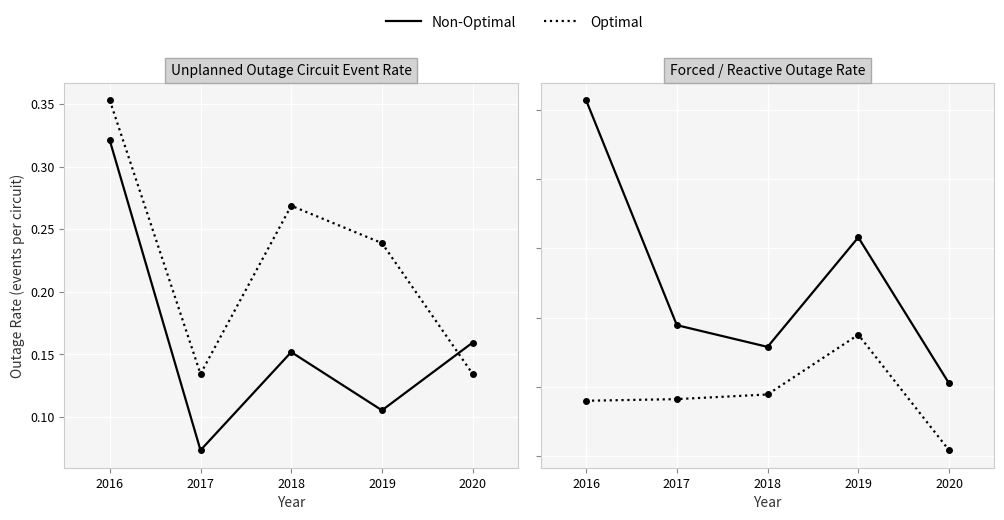

What is the sum of all Transmission line outage - fault values?

0.8